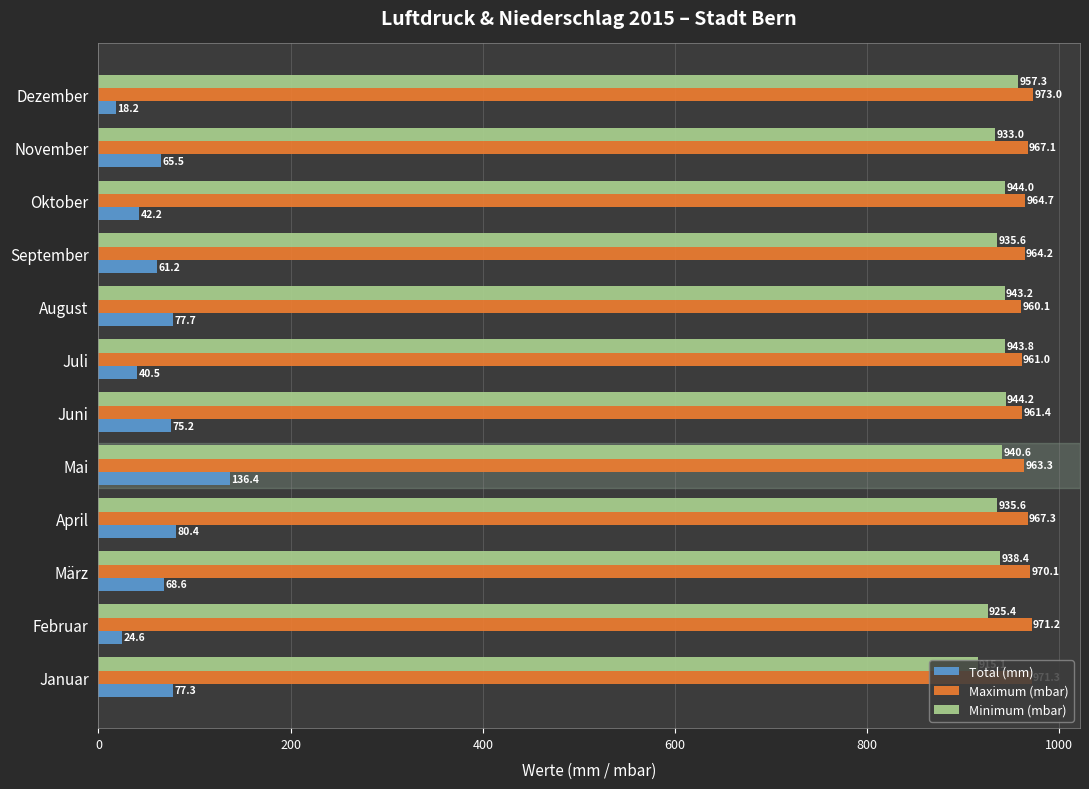

What is the minimum value for Maximum (mbar)?

960.1